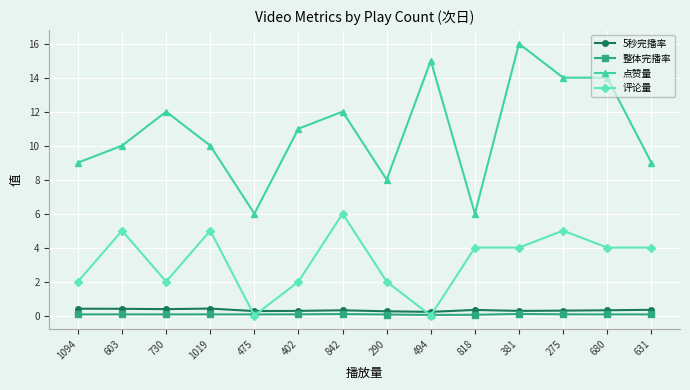

Where do 评论量 and 5秒完播率 first cross each other?

1019 and 475